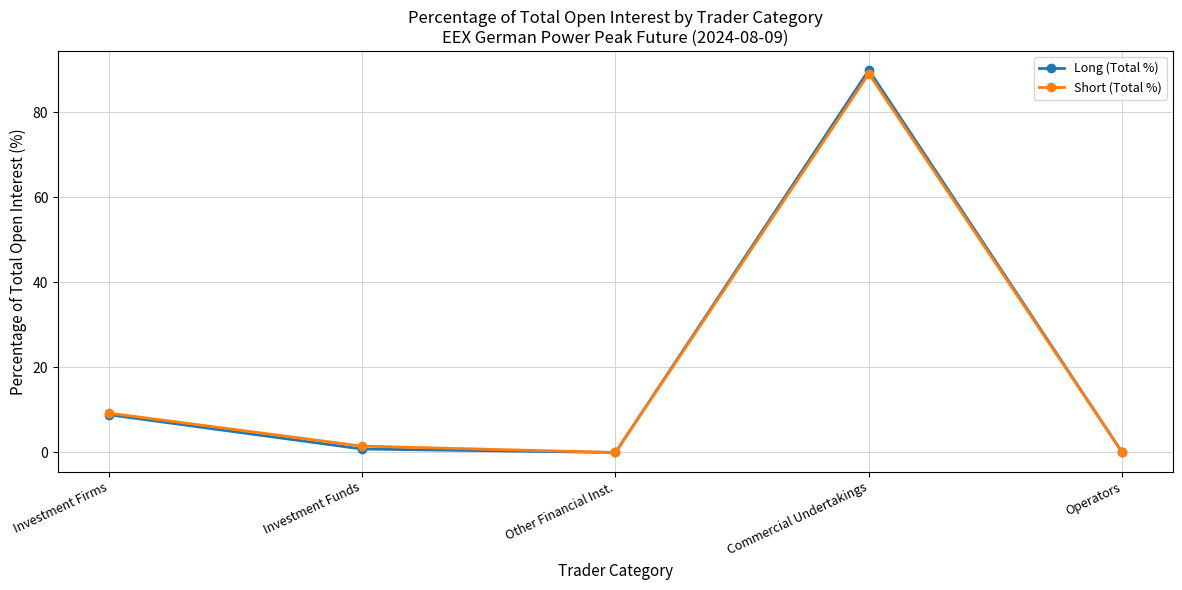

What is the sum of all Short (Total %) values?

99.9